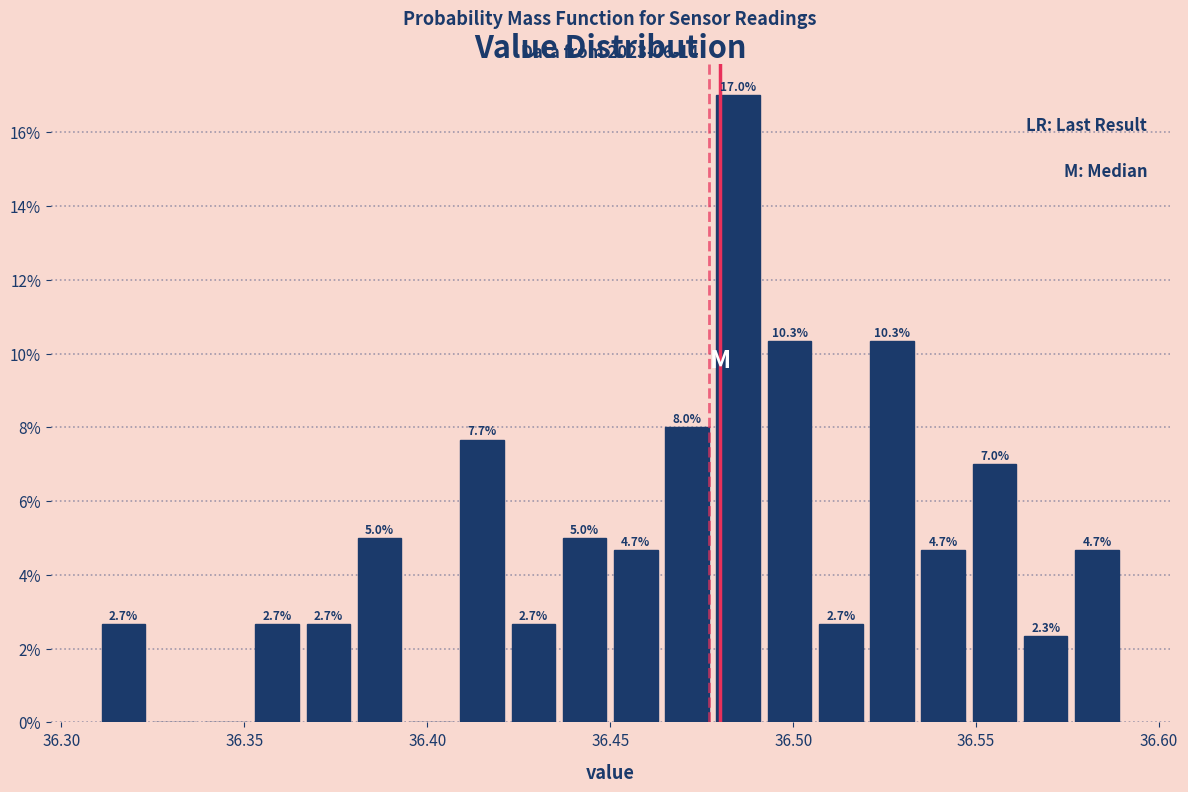

Read against the x-axis, roughly where is the centre of the tallest bar?

36.485